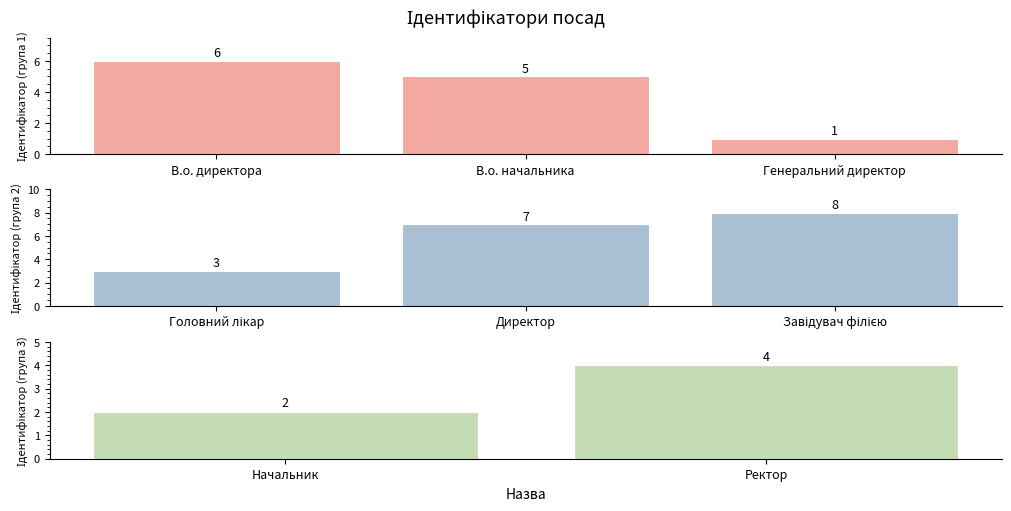

Reading left to right, extract all data points from this chart.

6	5	1	3	7	8	2	4